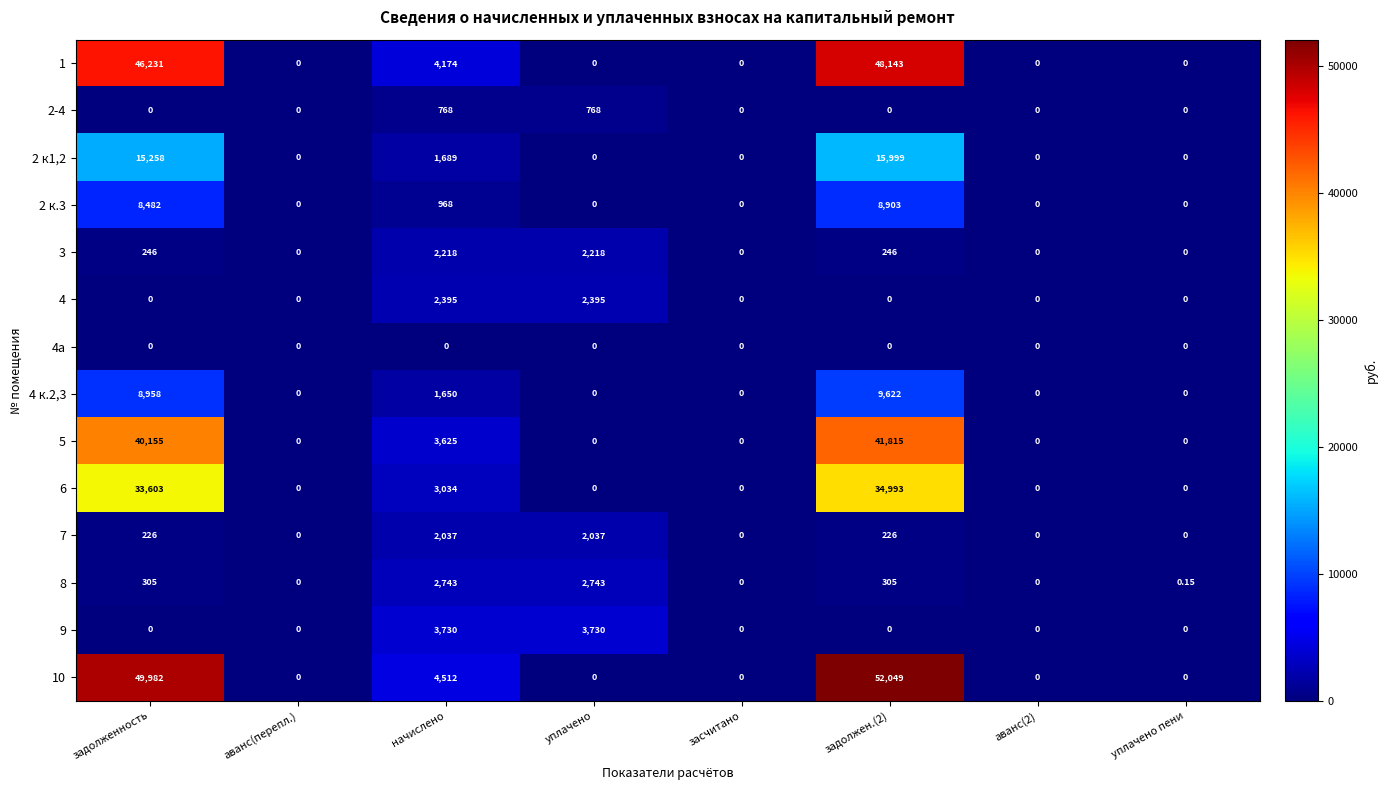

Which series has the largest total across all categories?

10